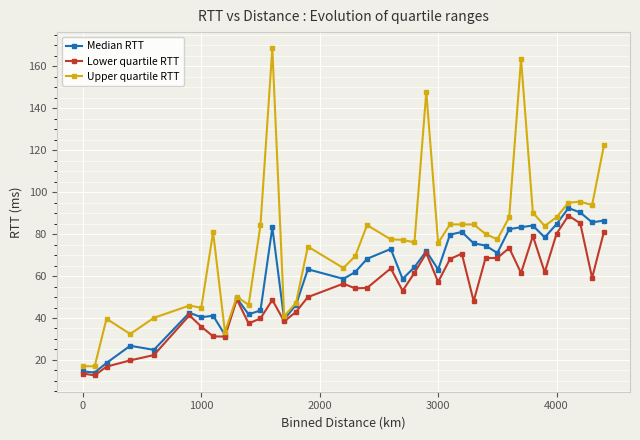

What is the value of the Median RTT point at the 9th from the left?

31.9